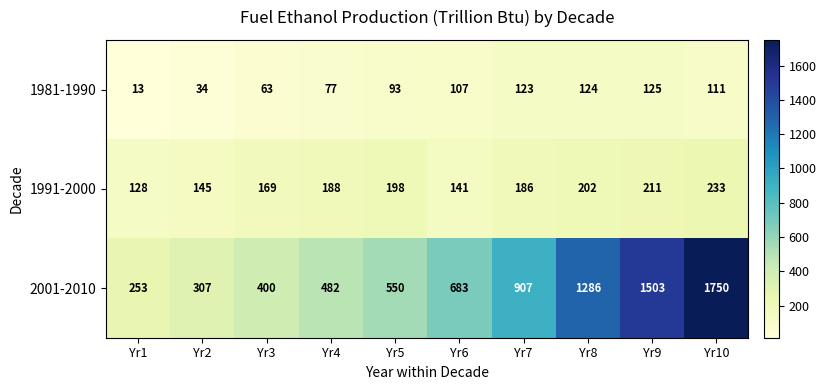

At Yr3, list the series in order from smallest to largest.

1981-1990, 1991-2000, 2001-2010